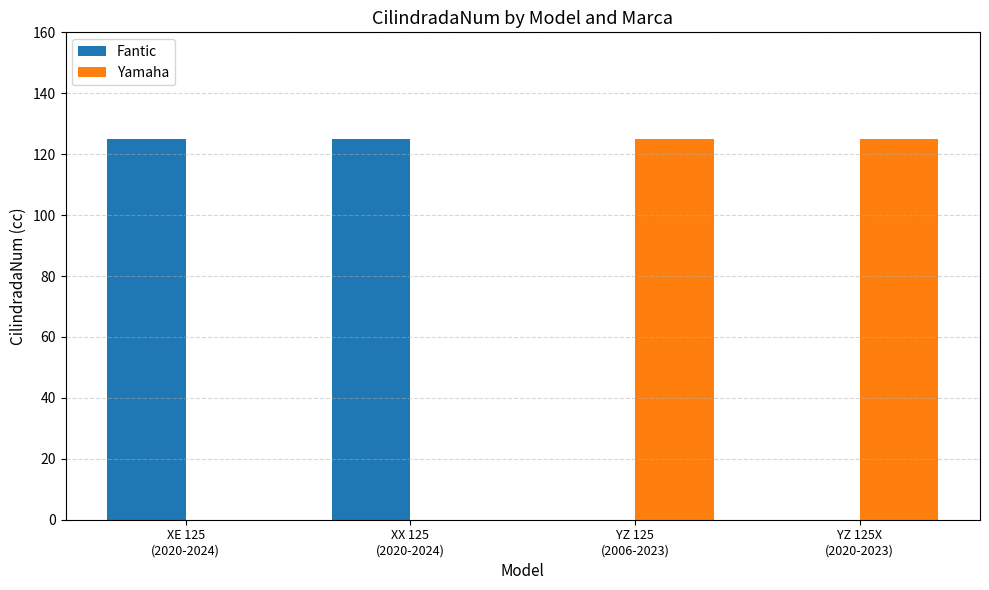

Reading right to left, what are all the values shown in this chart?

Fantic: YZ 125X
(2020-2023)=0	YZ 125
(2006-2023)=0	XX 125
(2020-2024)=125	XE 125
(2020-2024)=125
Yamaha: YZ 125X
(2020-2023)=125	YZ 125
(2006-2023)=125	XX 125
(2020-2024)=0	XE 125
(2020-2024)=0